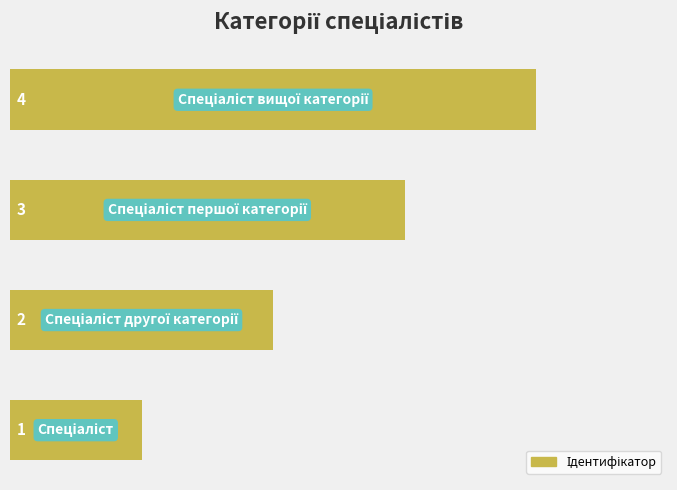

What is the difference between the maximum and minimum values?

3